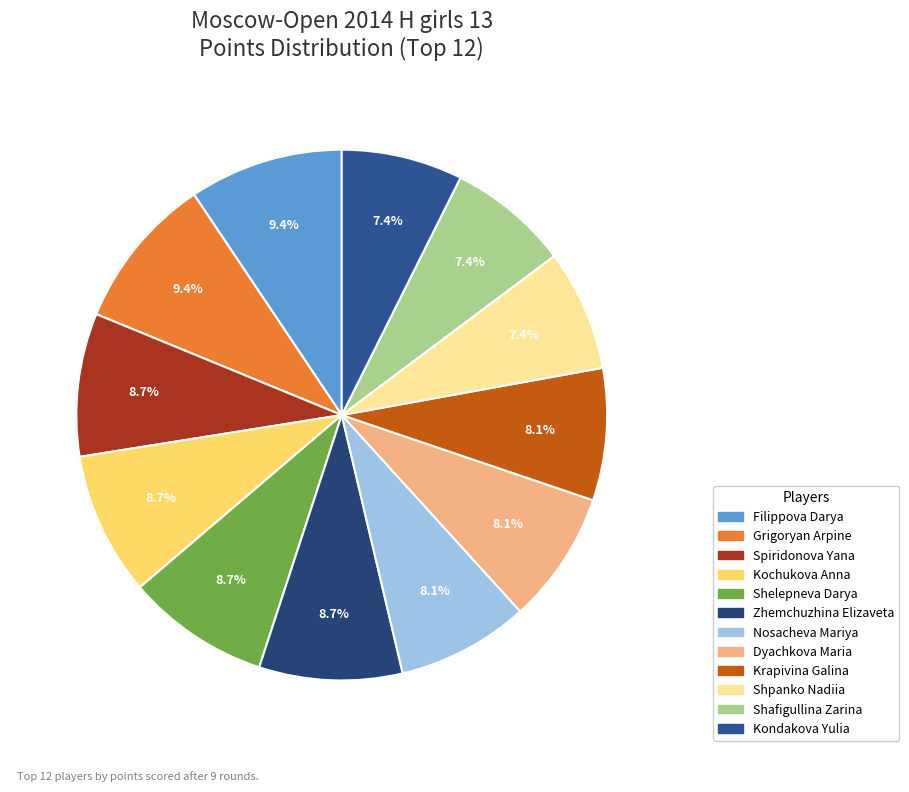

To the nearest percent, what is the average slice percentage?

8%